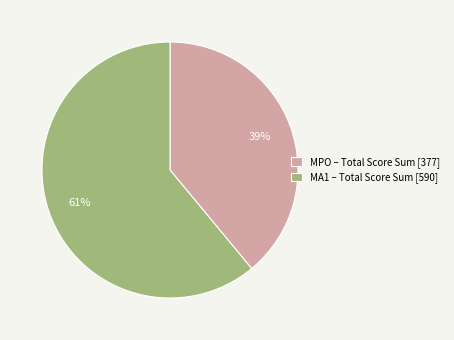

How many slices are in this pie chart?

2